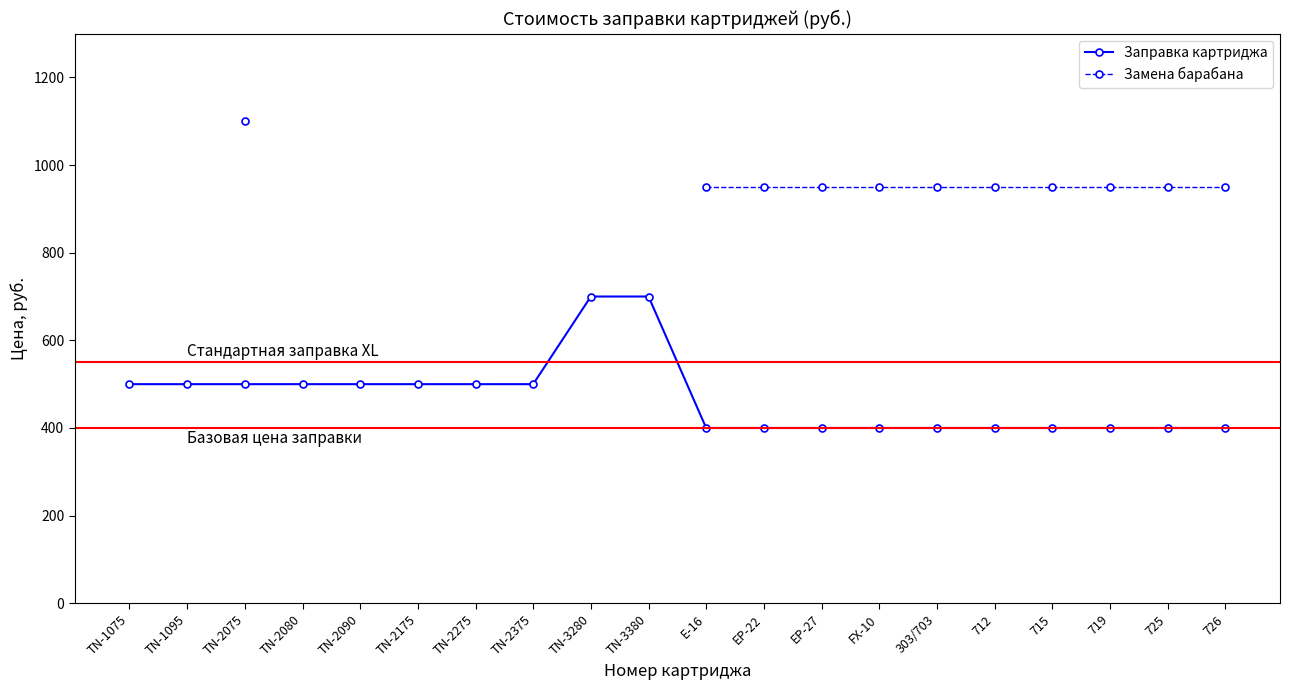

What is the difference between the highest and lowest values at EP-27?

550.0